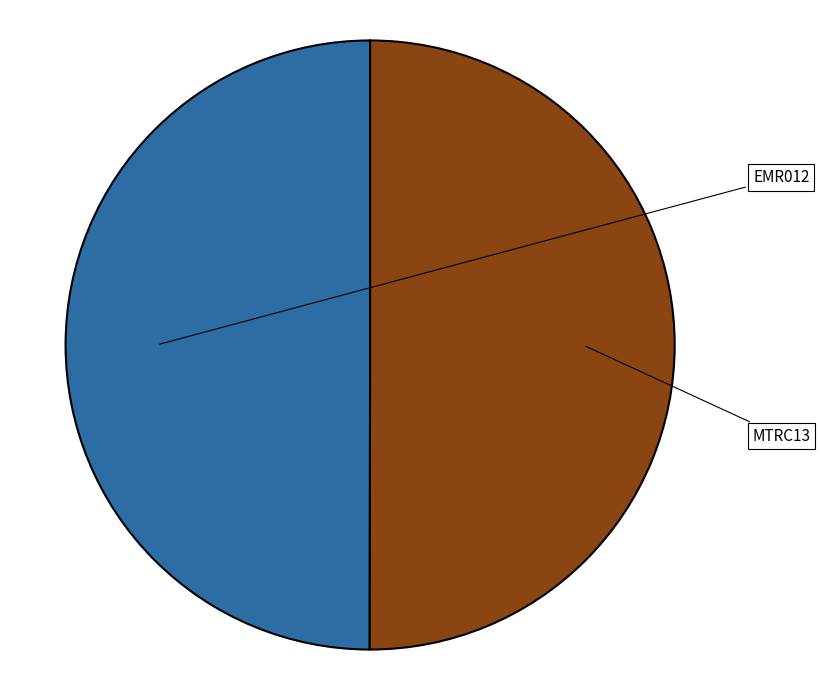

Between MTRC13 and EMR012, which is larger?

MTRC13